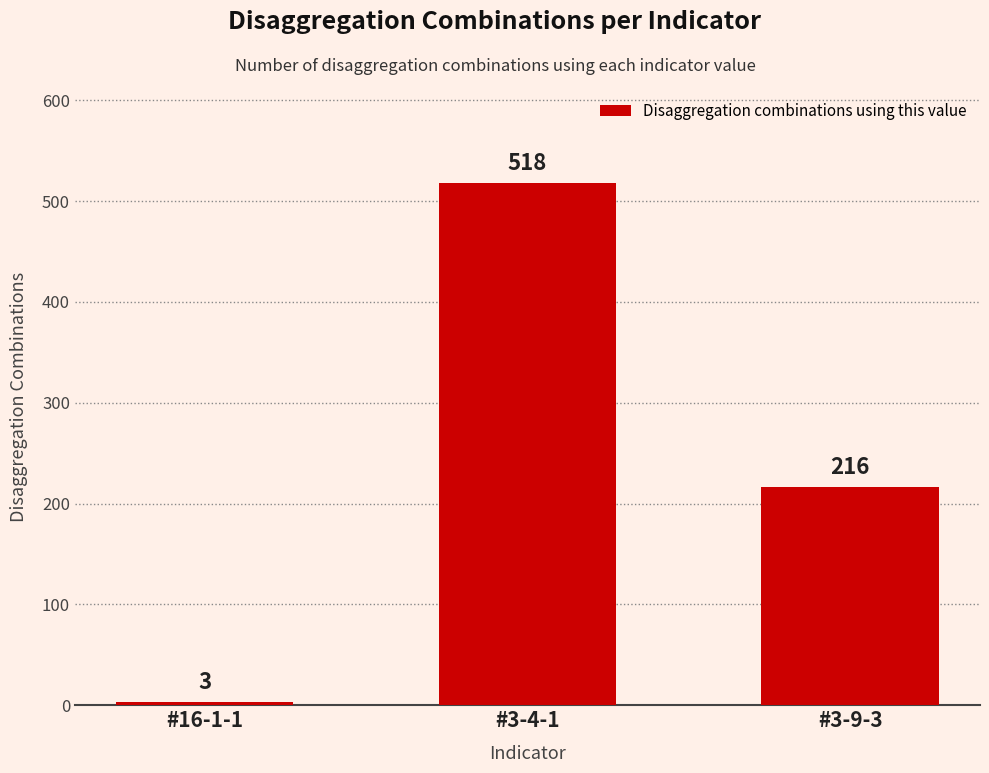

How many bars are there in total?

3